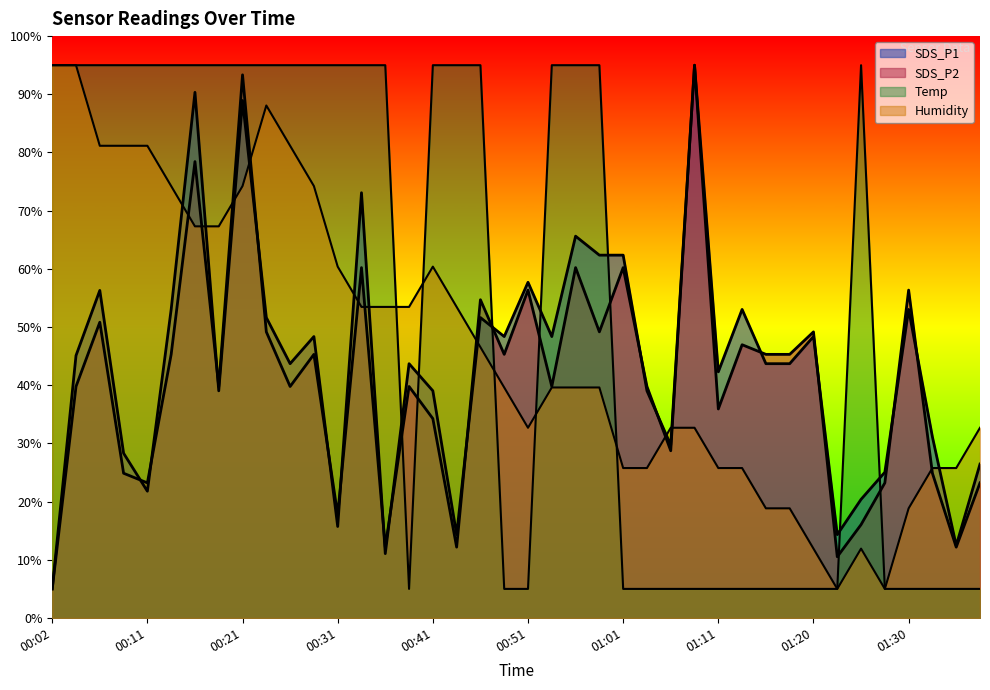

What is the difference between the SDS_P1 values at 01:18 and 00:36?

32.6